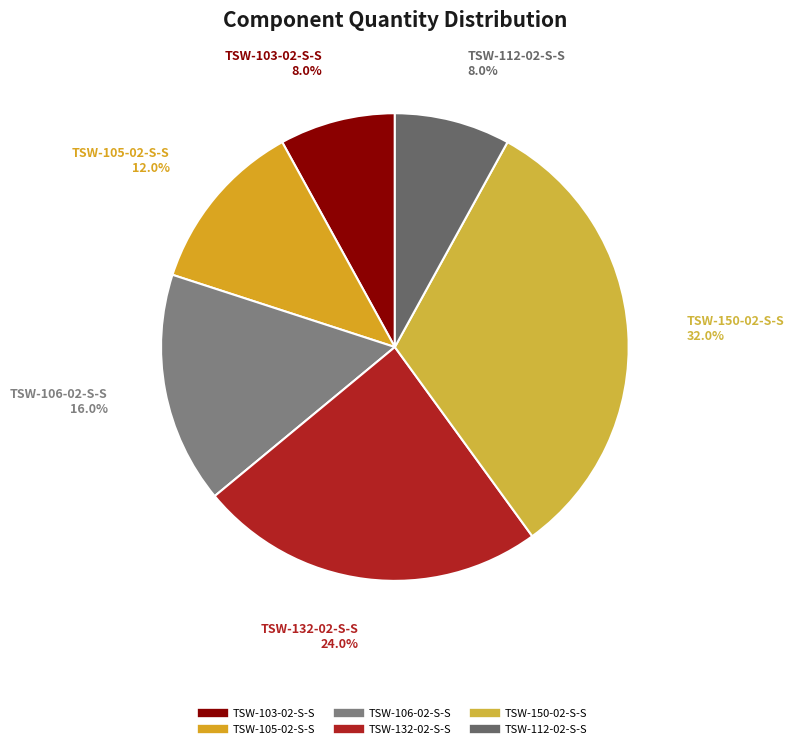

To the nearest percent, what percentage of the pie is TSW-112-02-S-S?

8%